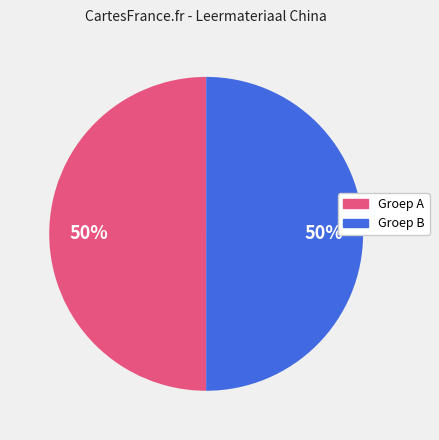

The Groep A slice represents 59% of the pie. True or false?

False